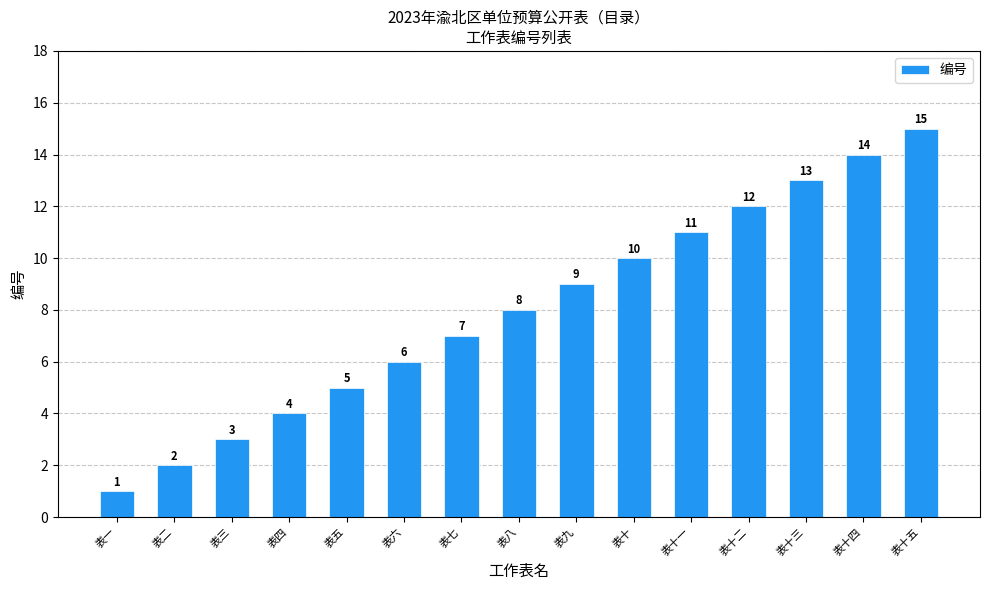

Which label corresponds to the smallest value in the chart?

表一